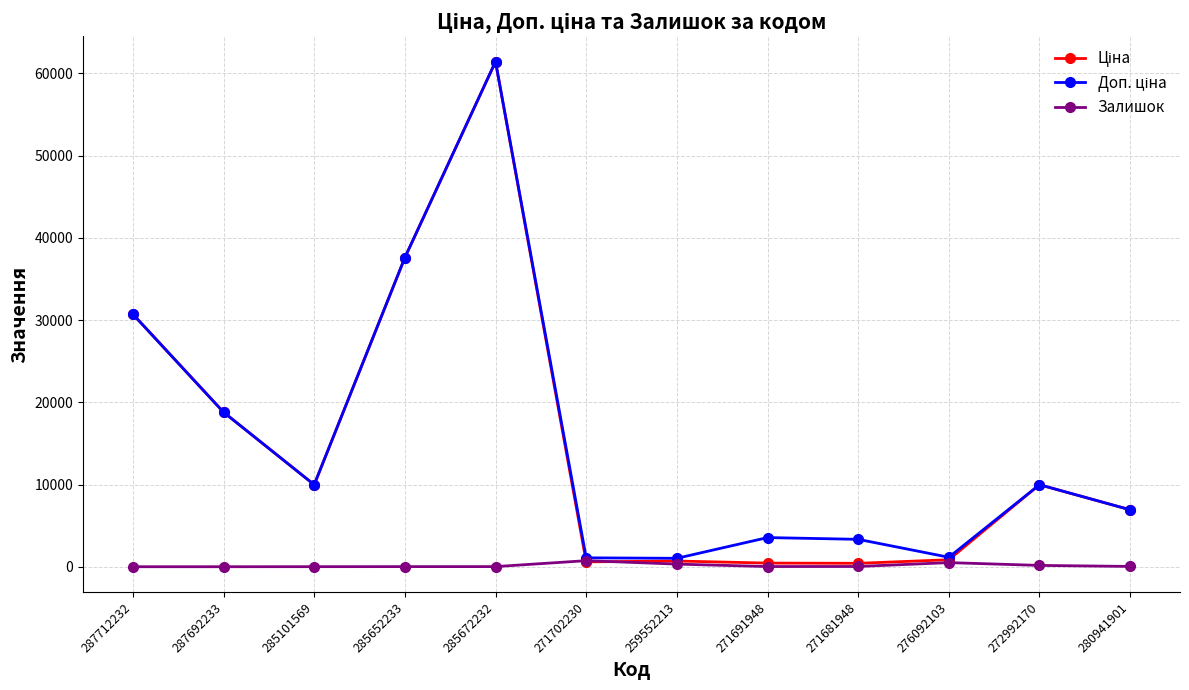

Does the chart have visible grid lines?

Yes